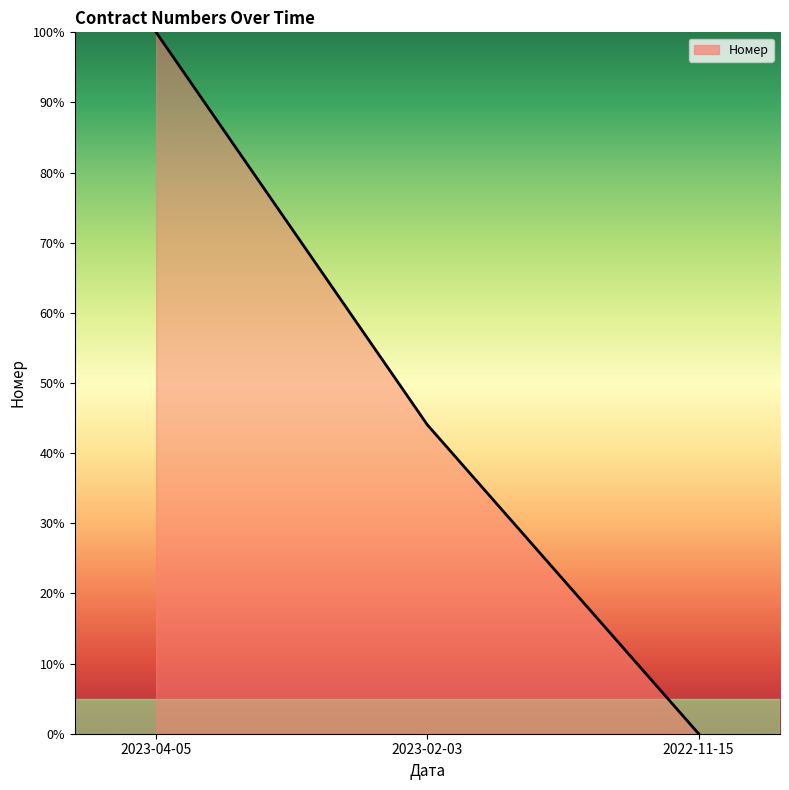

The chart shows a value of 37.7 at 2022-11-15. True or false?

False